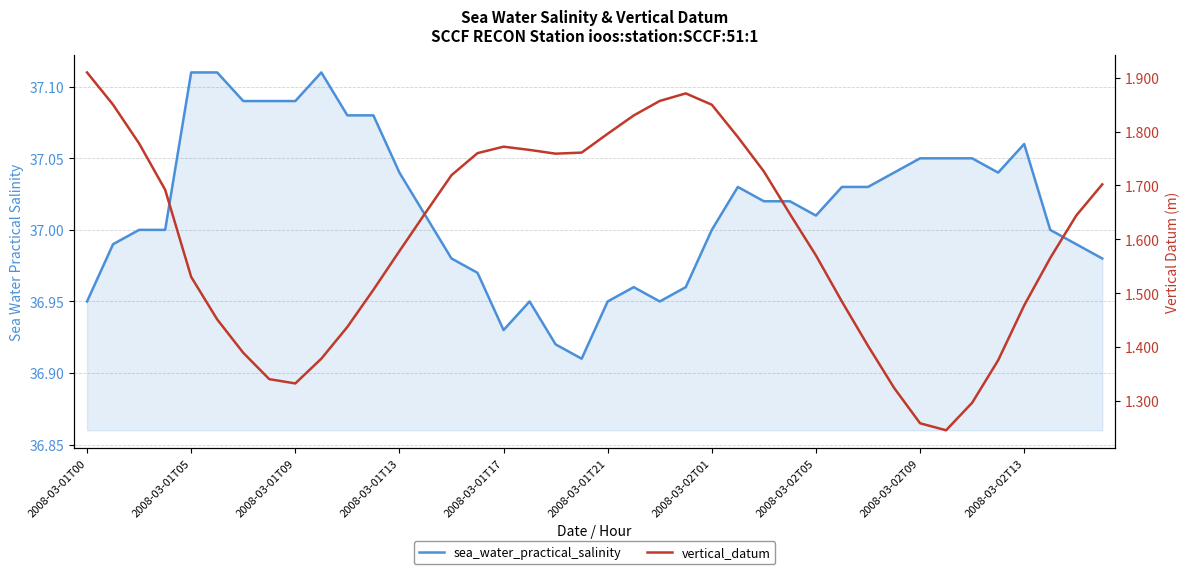

At which category does sea_water_practical_salinity reach its first local valley?

2008-03-01T17